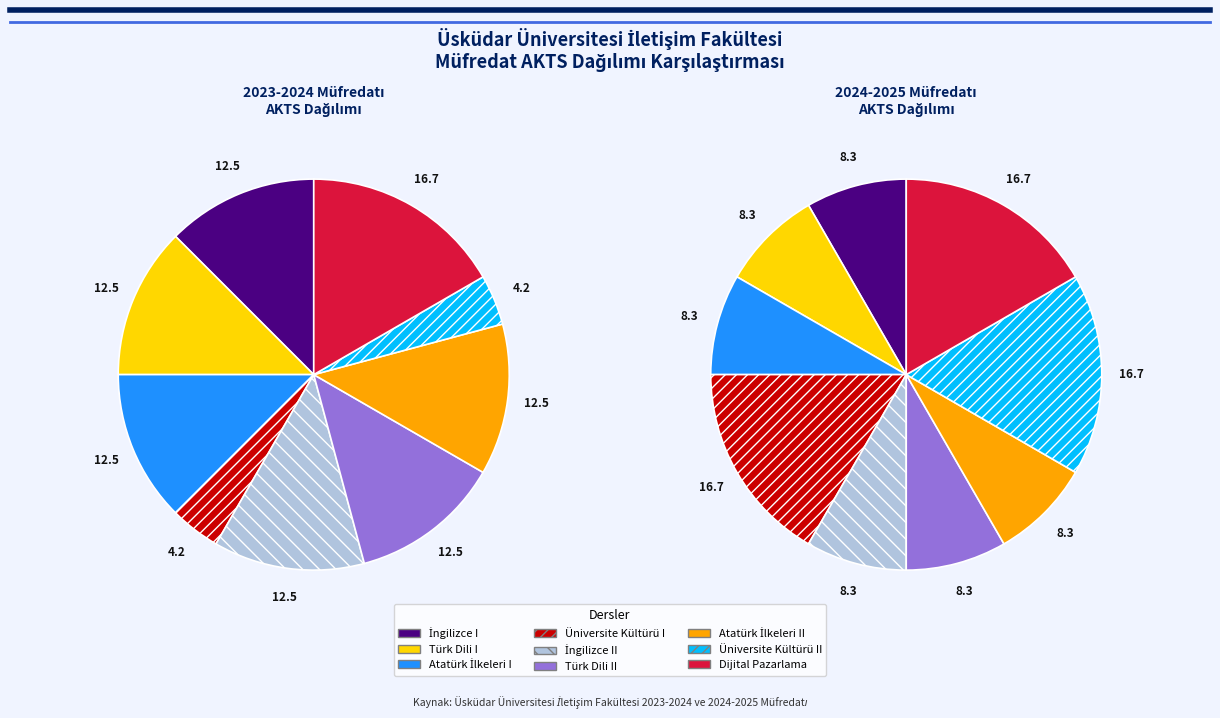

The Dijital Pazarlama slice represents 17% of the pie. True or false?

True